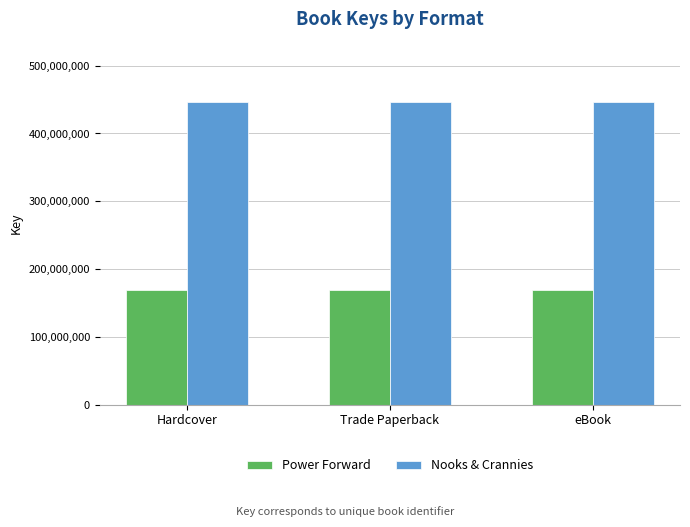

How many bars are there in total?

6